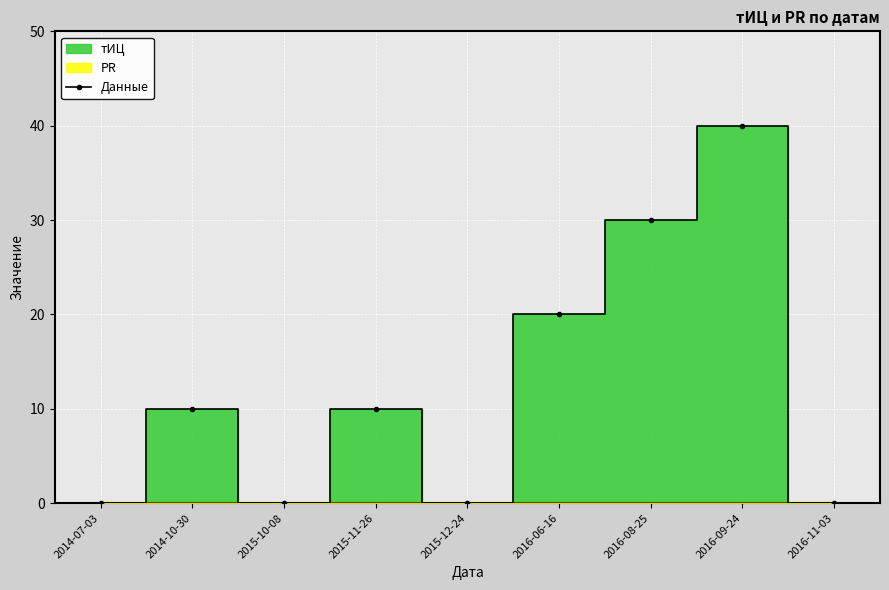

At which category does the chart reach its peak across all series?

2016-09-24